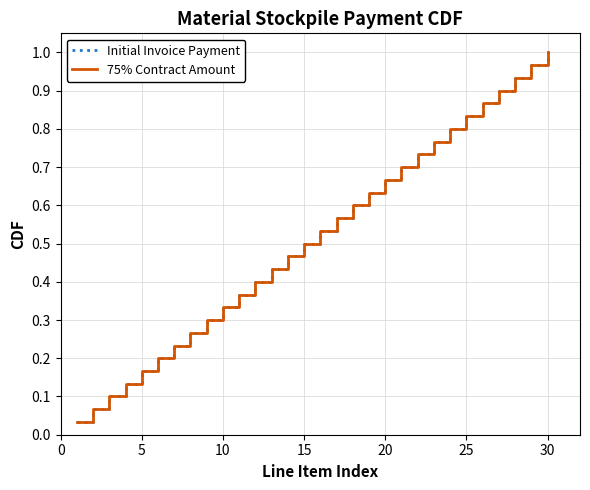

Is this an area chart (filled region under the line)?

No